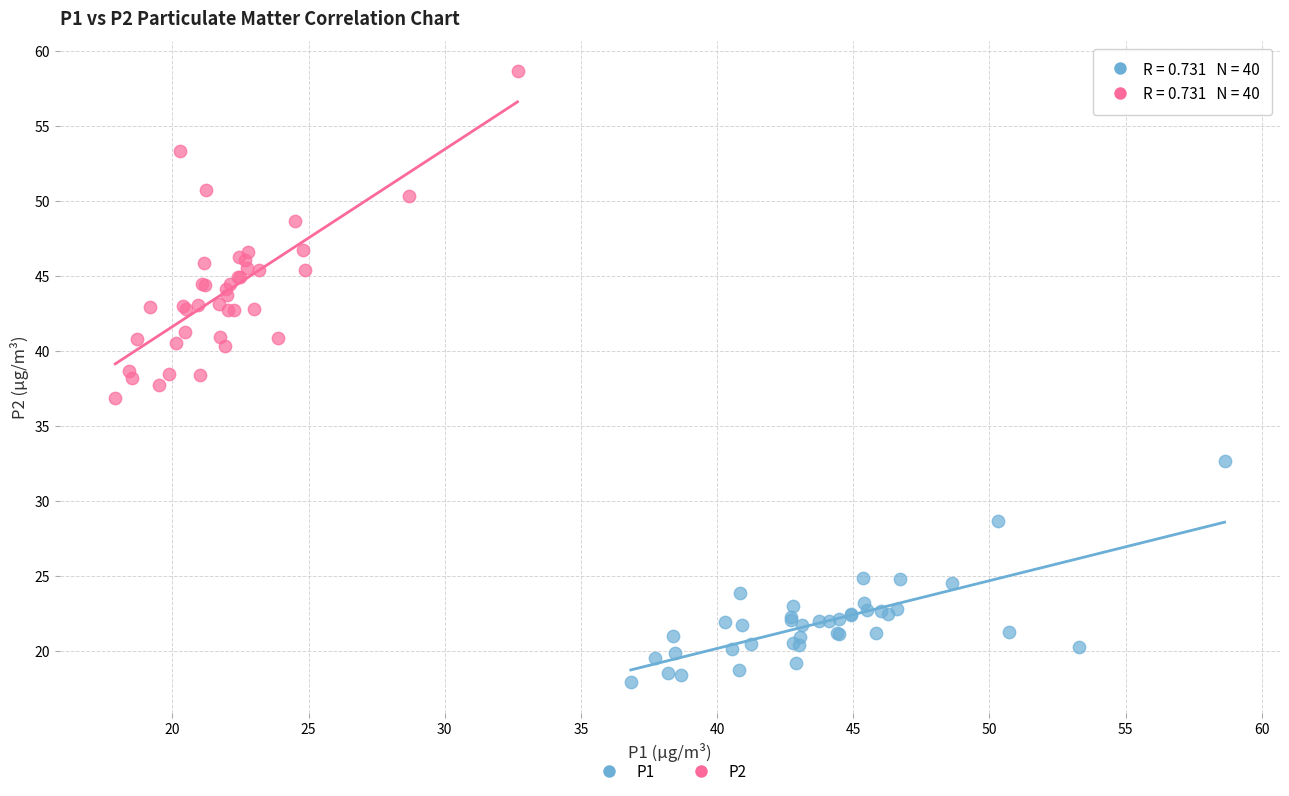

Which series contains the lowest Y value?

P1